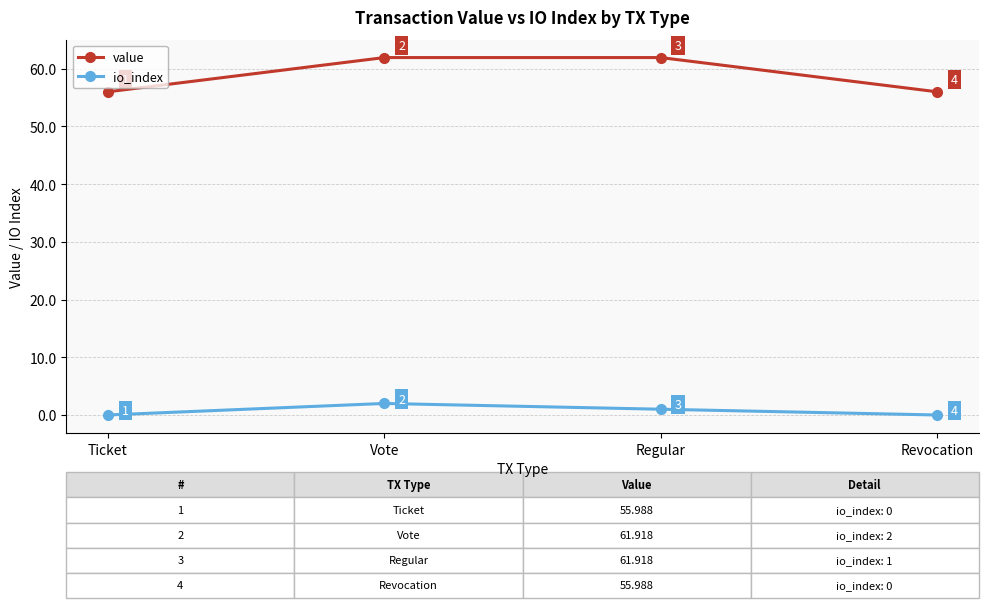

What is the difference between the value values at Revocation and Vote?

5.9